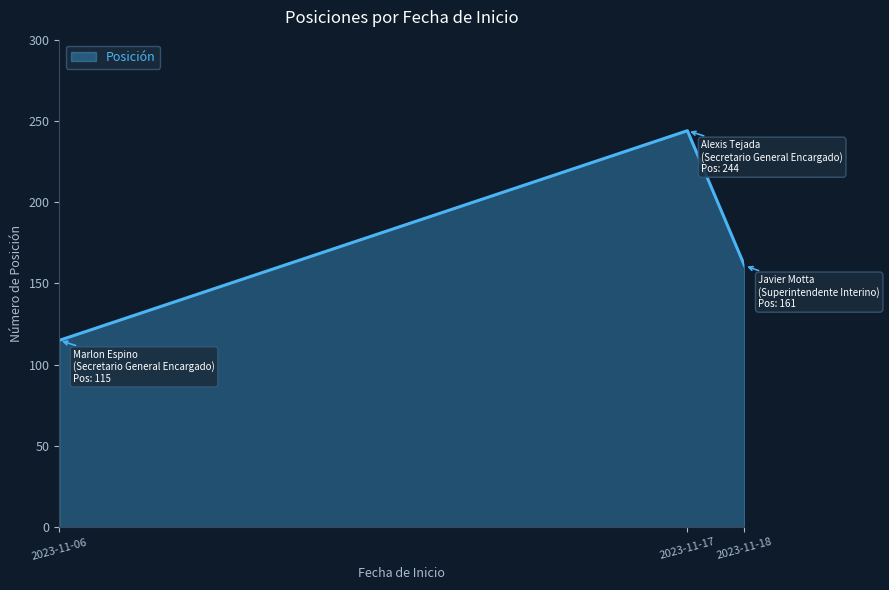

Rank the categories by value from highest to lowest.

2023-11-17, 2023-11-18, 2023-11-06